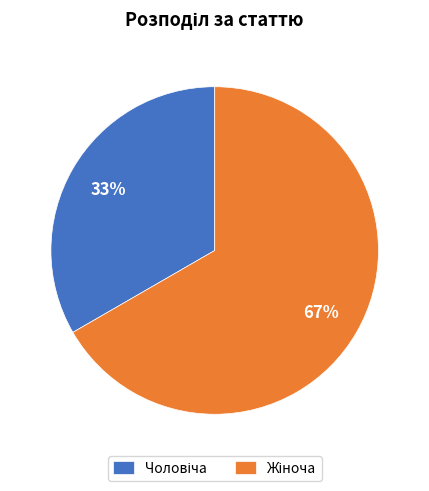

Is there a majority slice in this chart?

Yes